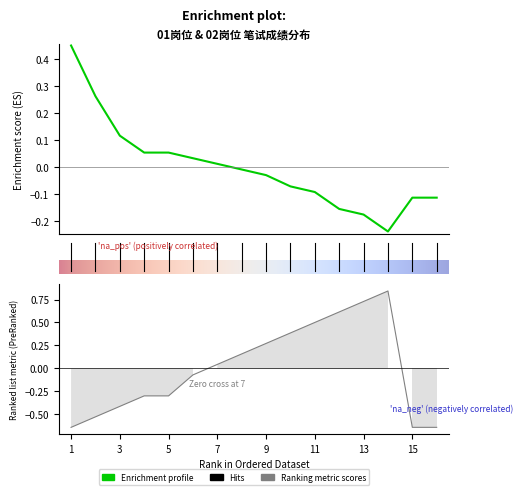

What is the value of the 名次 point at the 4th from the left?

-0.3